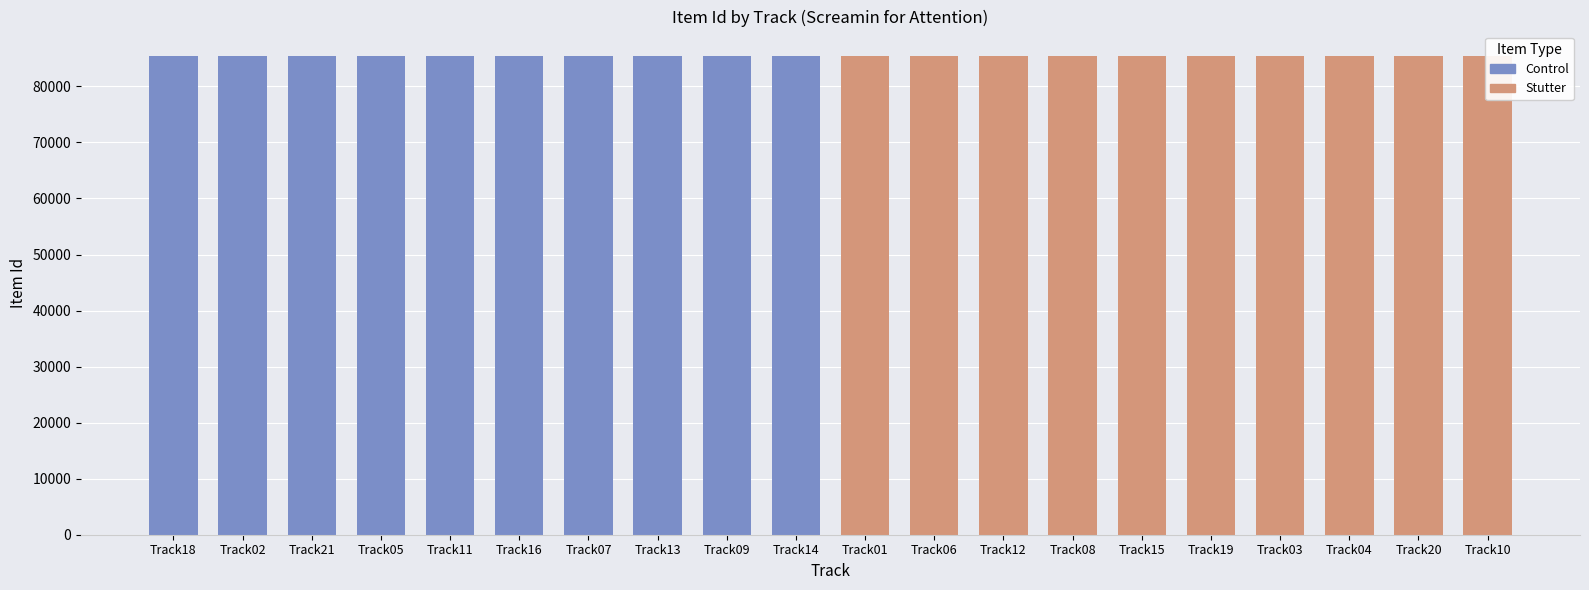

What is the difference between the maximum and second lowest values in the Stutter series?

8